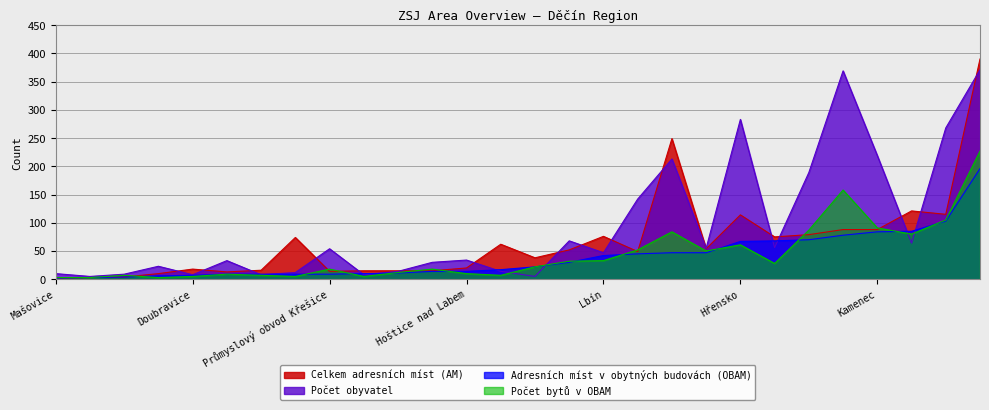

Between 143782 and 25062, which is larger?

143782